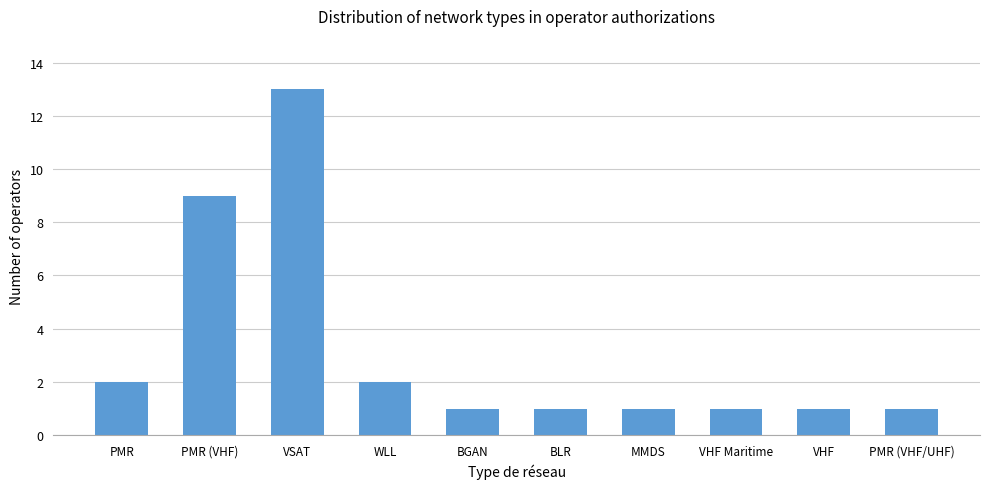

What is the sum of the values at PMR (VHF/UHF) and BGAN?

2